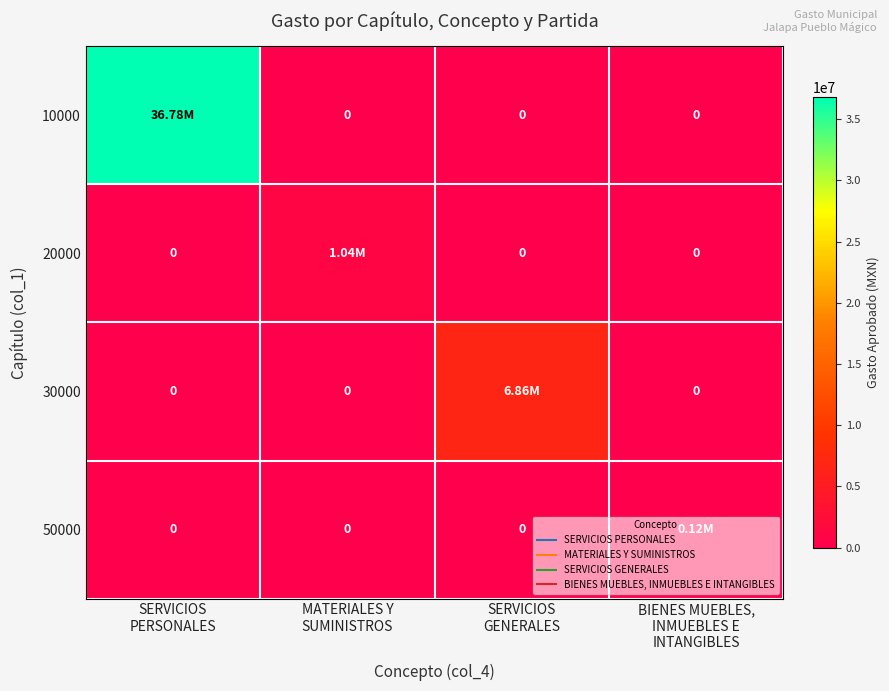

How many values in 30000 are above zero?

1